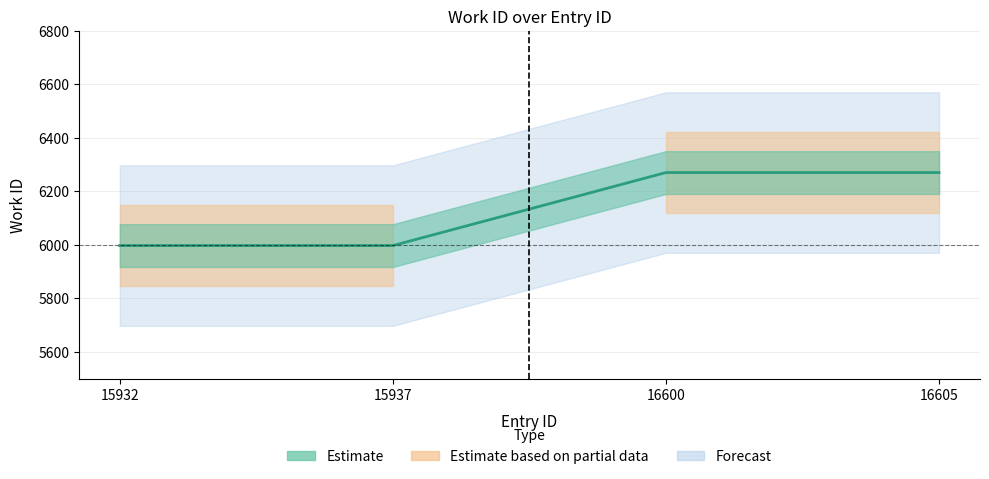

Approximately how many times larger is the value at 16600 compared to 16605?

1.0